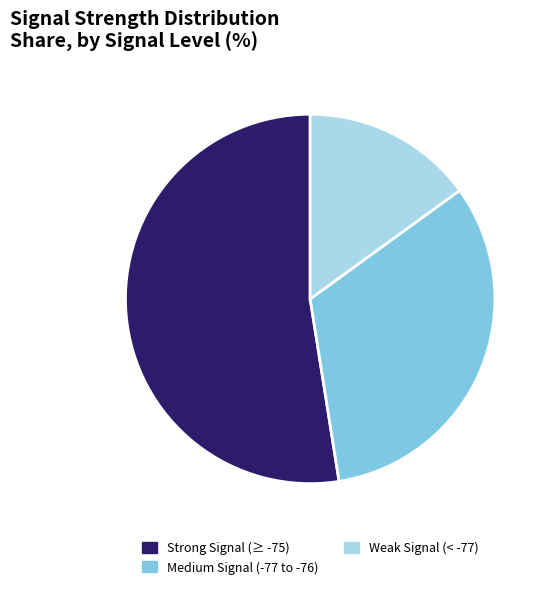

Which category has the biggest portion of the pie?

Strong Signal (≥ -75)